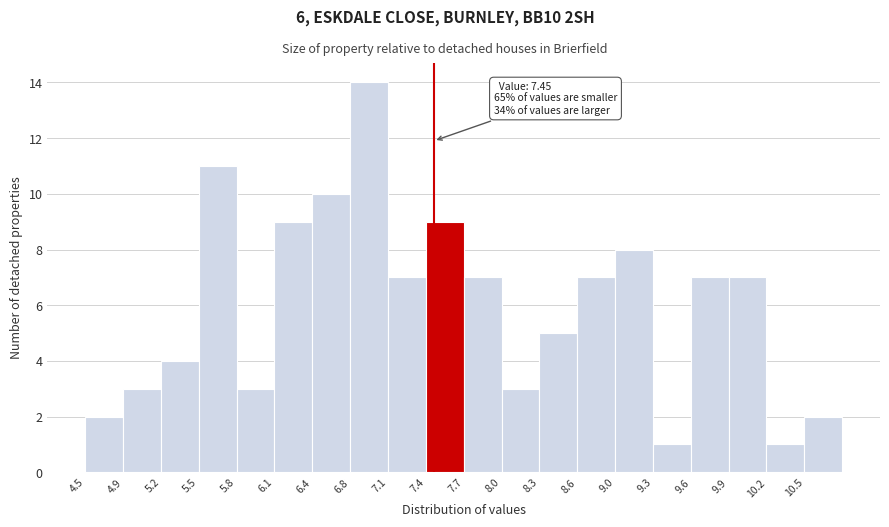

Over which range of the x-axis is the bar tallest?

6.755 to 7.070